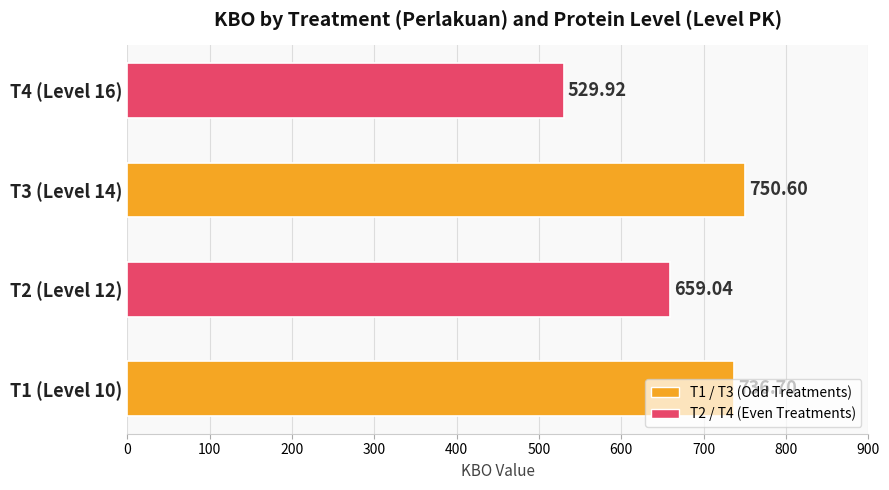

How many data points are above 736?

2